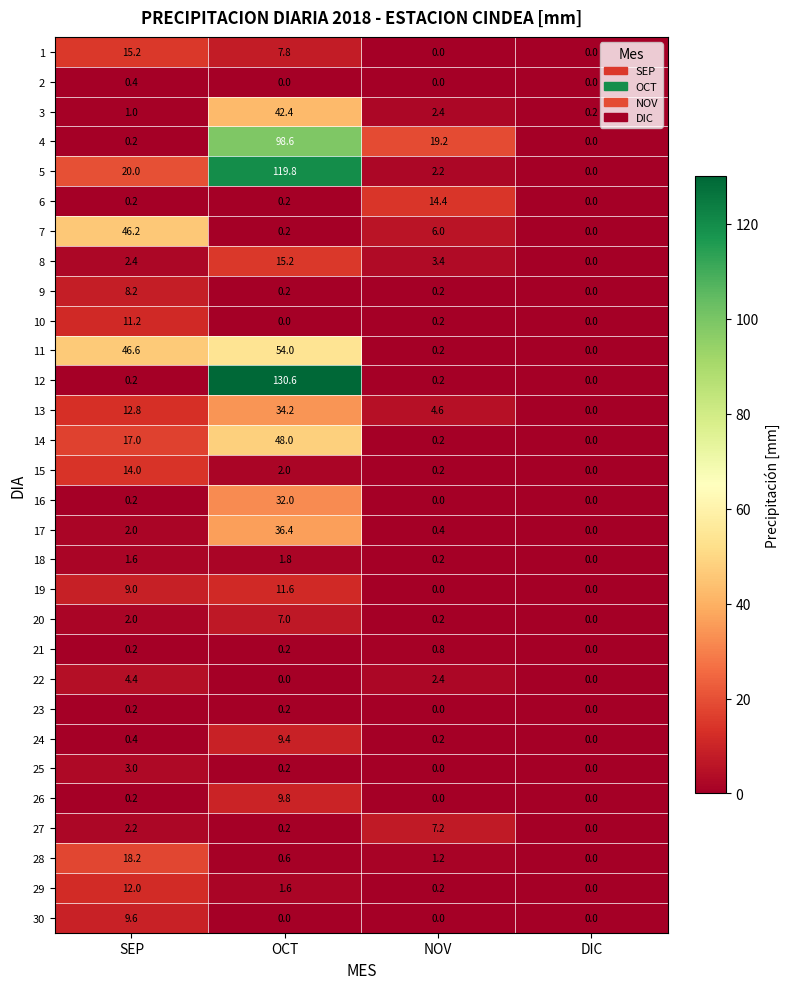

What is the spread (max minus min) of values at OCT?

130.6